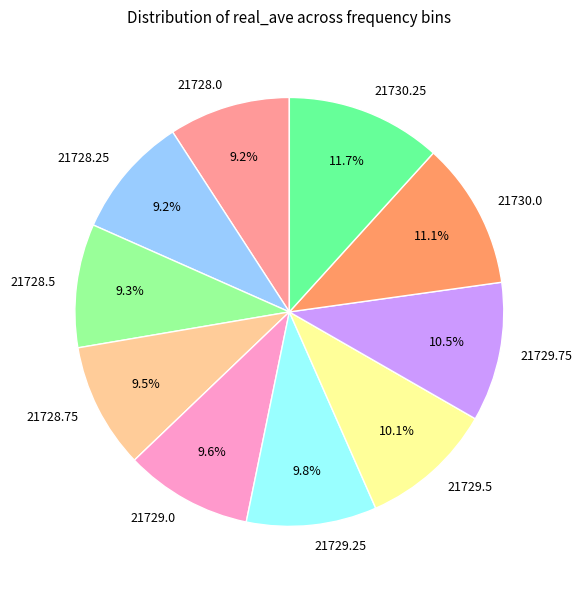

Do 21729.5 and 21728.25 together represent more than half of the pie?

No